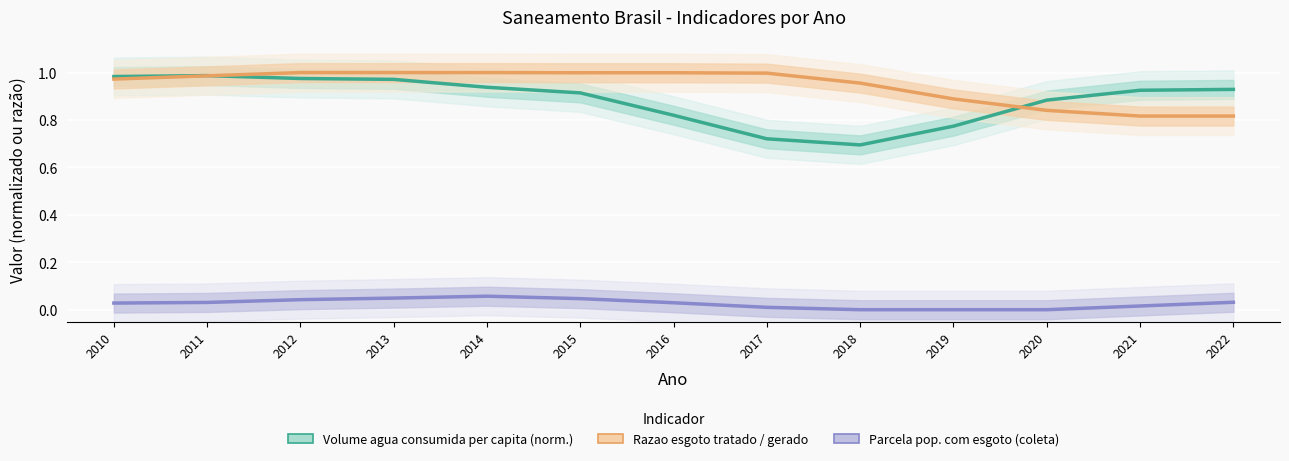

List the series in order of their peak value, highest first.

Razao esgoto tratado / gerado, Volume agua consumida per capita (norm.), Parcela pop. com esgoto (coleta)